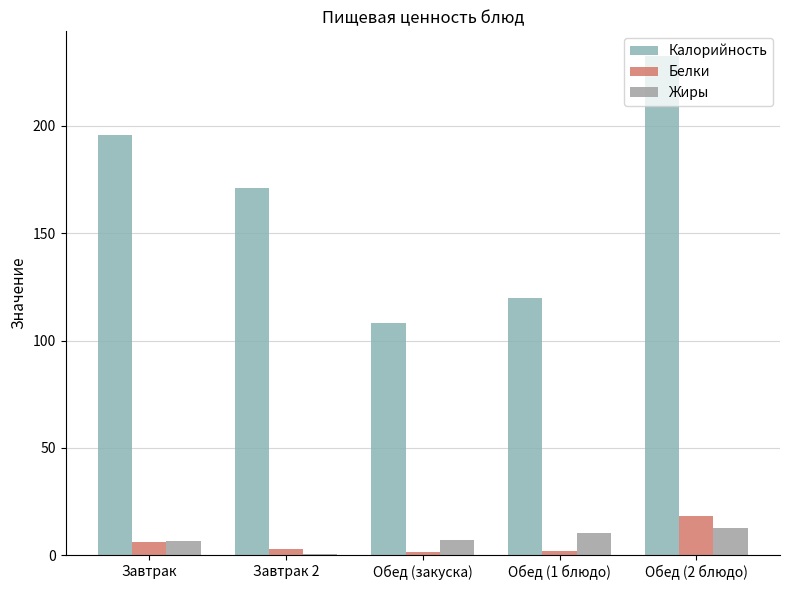

What is the highest value of the Калорийность series?

232.5